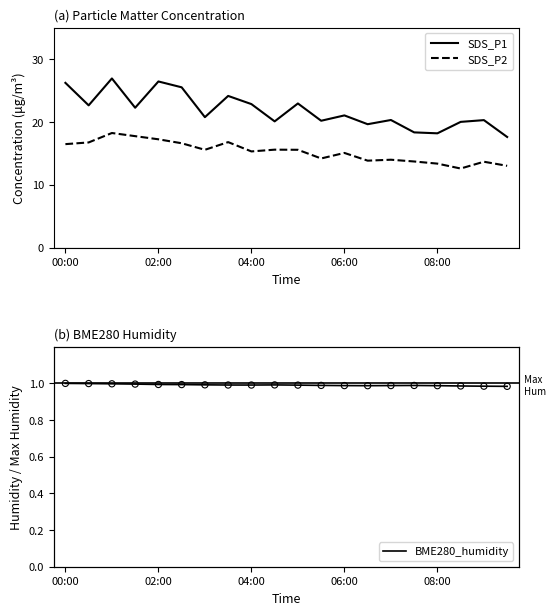

Which series reaches the maximum Y coordinate?

SDS_P1